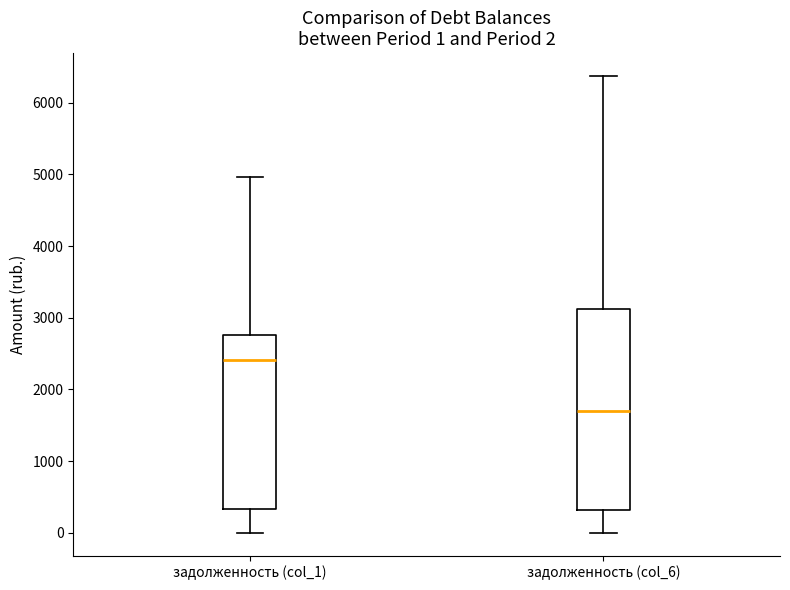

Which box is the tallest, from its lower edge to its upper edge?

задолженность (col_6)